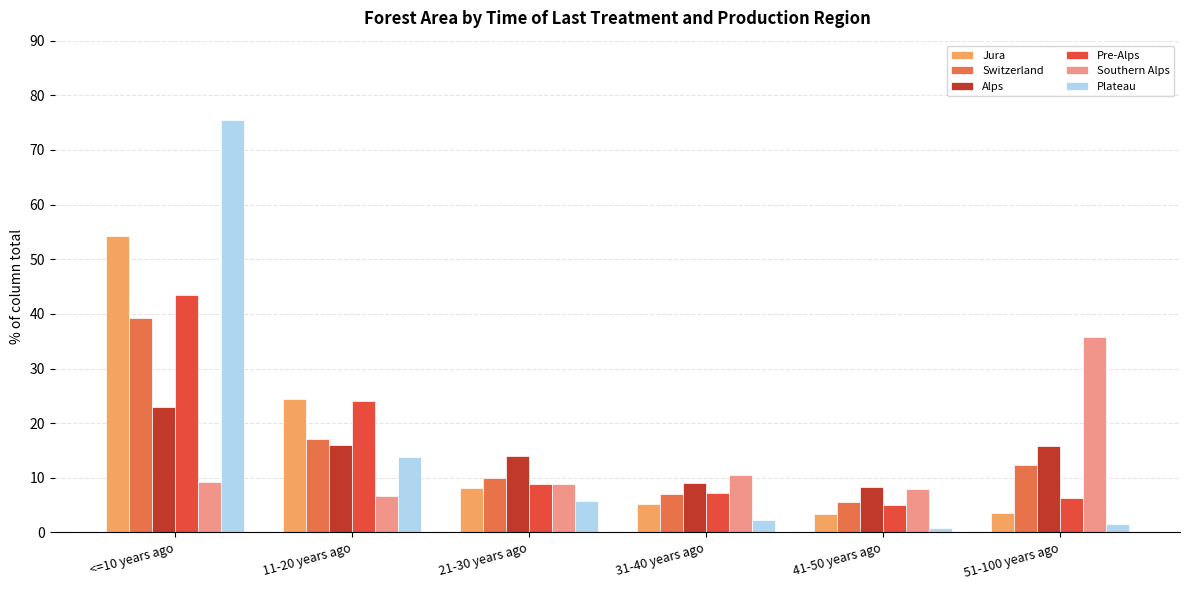

At which category is the sum across all series the highest?

<=10 years ago